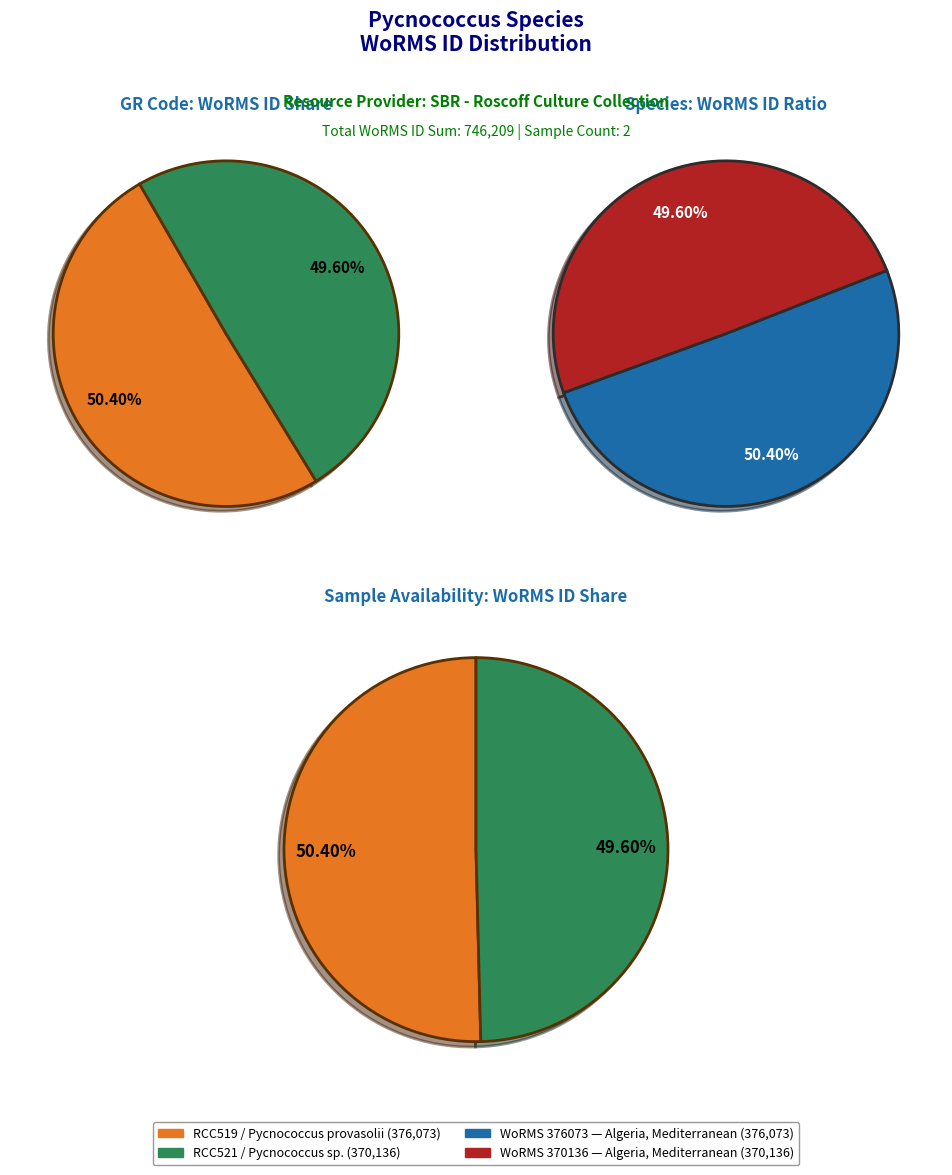

To the nearest percent, what is the average slice percentage?

50%